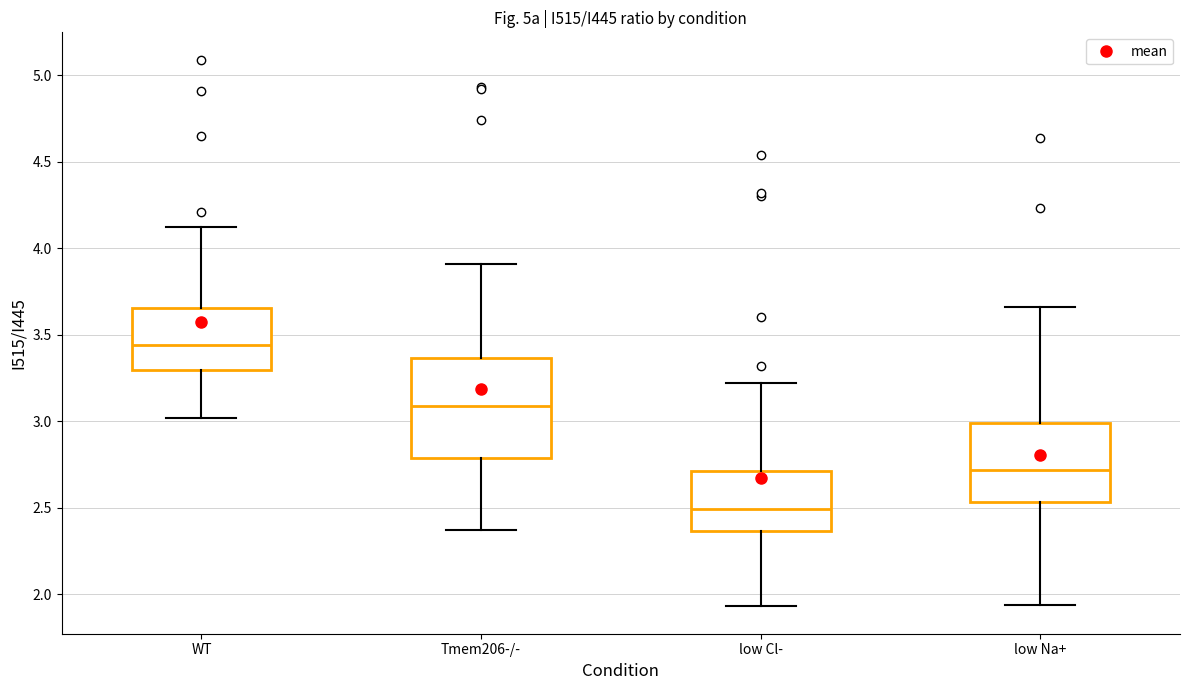

Reading left to right, read every box against the y-axis: the position of its median line, the range the box covers, and the ends of its whiskers. The values are not printed on the chart, so give them approximately, as read against the axis.

WT: median 3.45, box 3.30 to 3.65, whiskers 3.00 to 4.10
Tmem206-/-: median 3.10, box 2.80 to 3.35, whiskers 2.35 to 3.90
low Cl-: median 2.50, box 2.35 to 2.70, whiskers 1.95 to 3.20
low Na+: median 2.70, box 2.55 to 3.00, whiskers 1.95 to 3.65